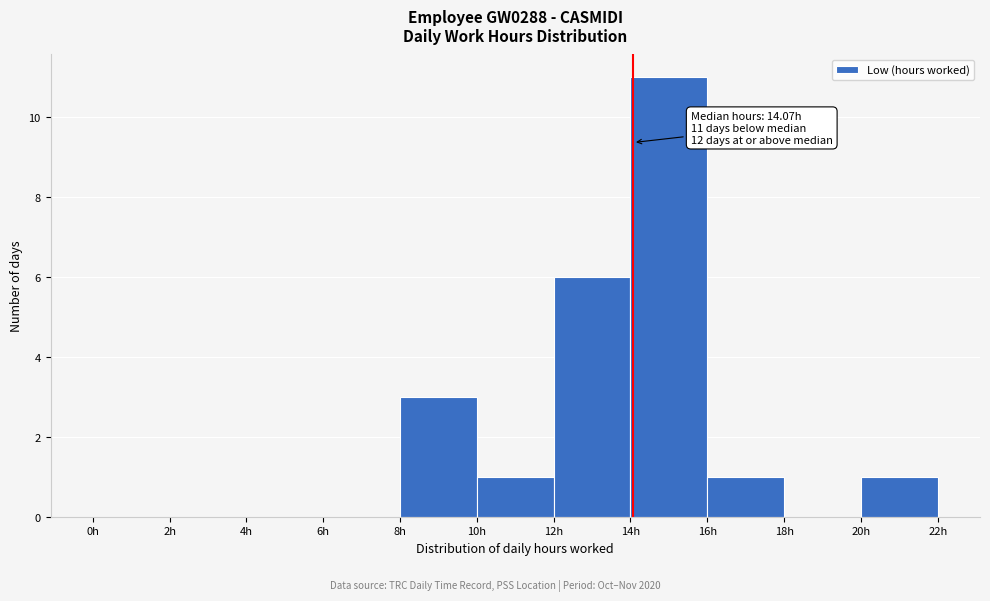

Over which range of the x-axis is the bar tallest?

14 to 16